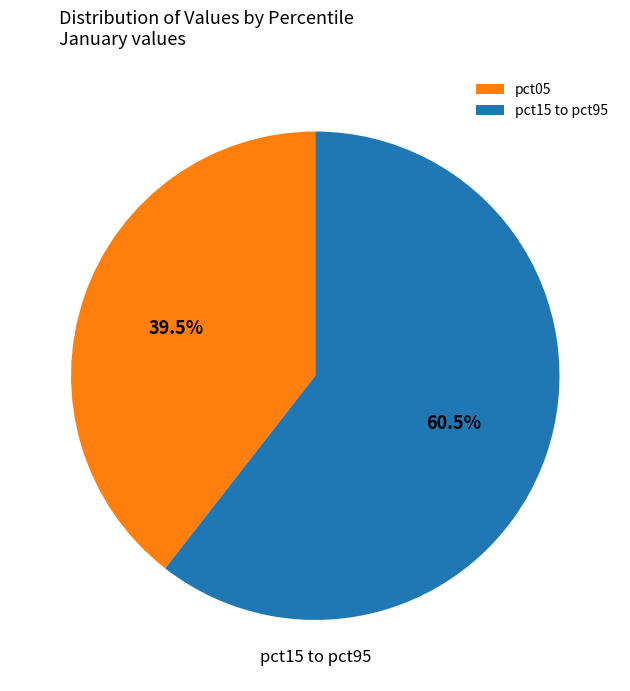

Is there any slice that represents more than half of the pie?

Yes